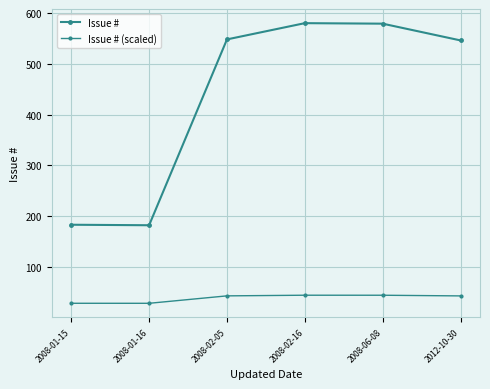

How many lines are shown in the chart?

2